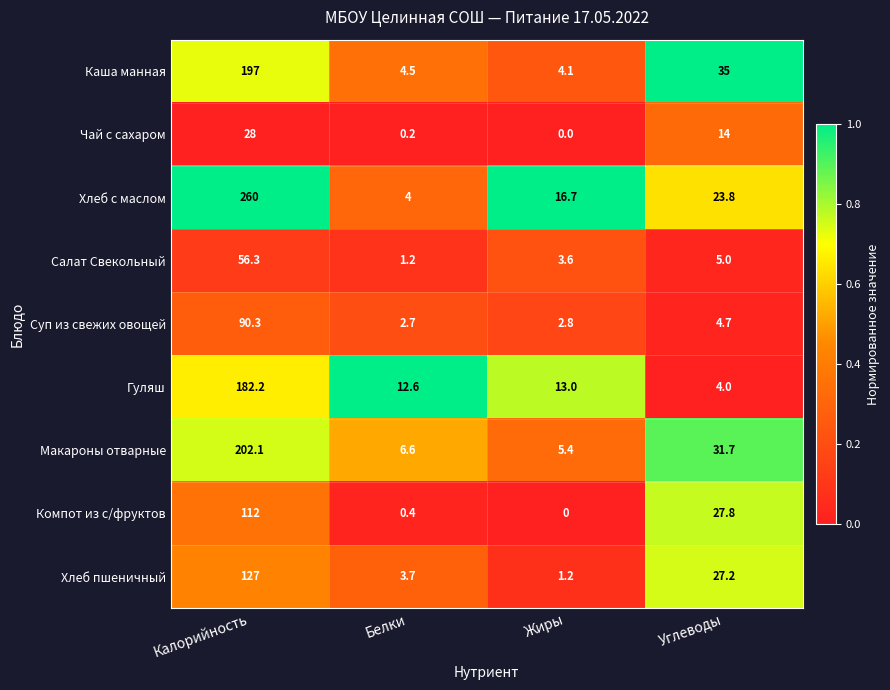

What is the greatest value displayed?

260.0